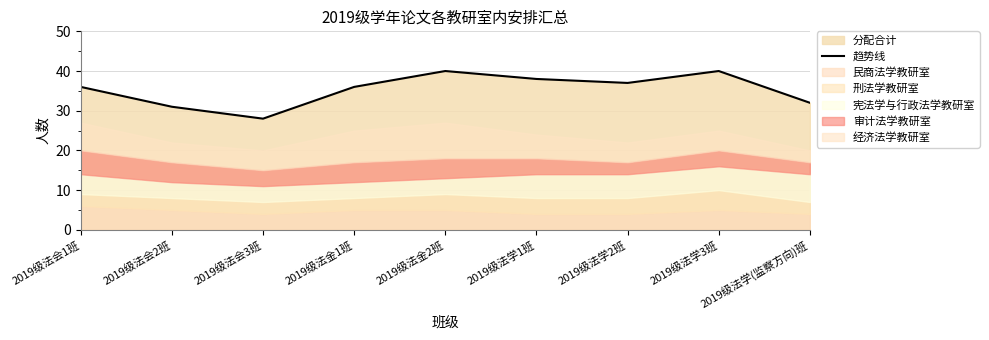

The value of 趋势线 at 2019级法会1班 is 64. True or false?

False